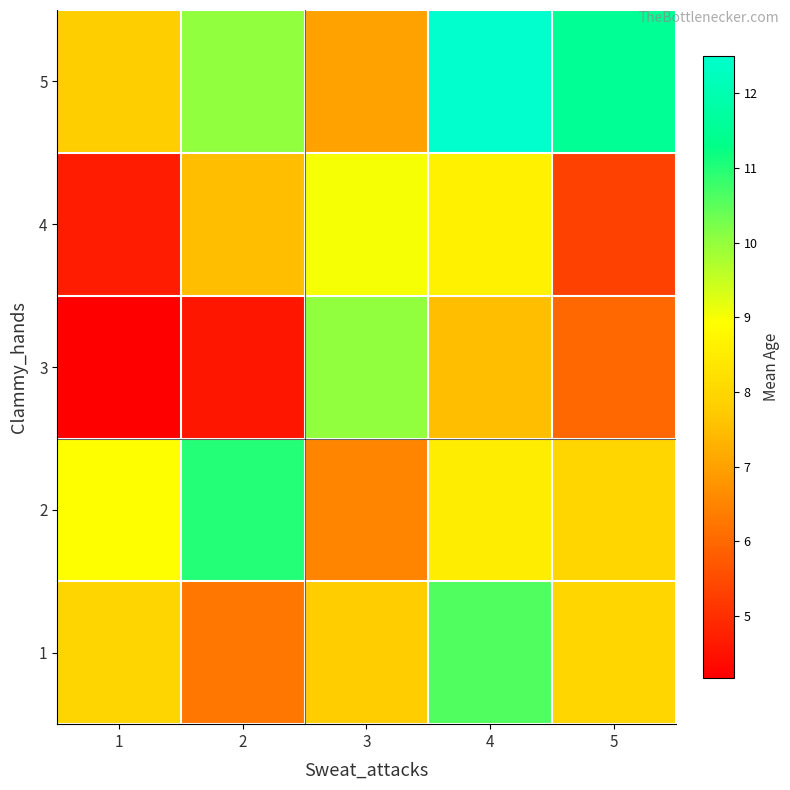

What is the total value across all series at 2?

39.3